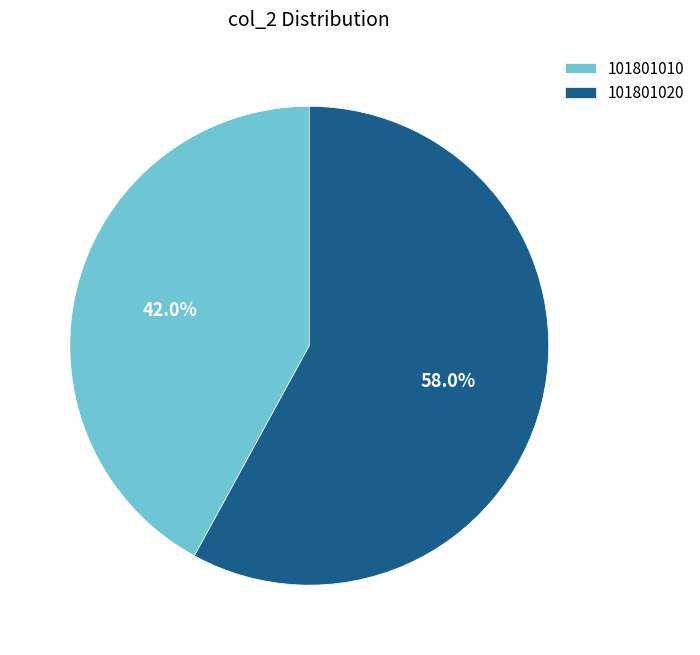

How many slices are in this pie chart?

2